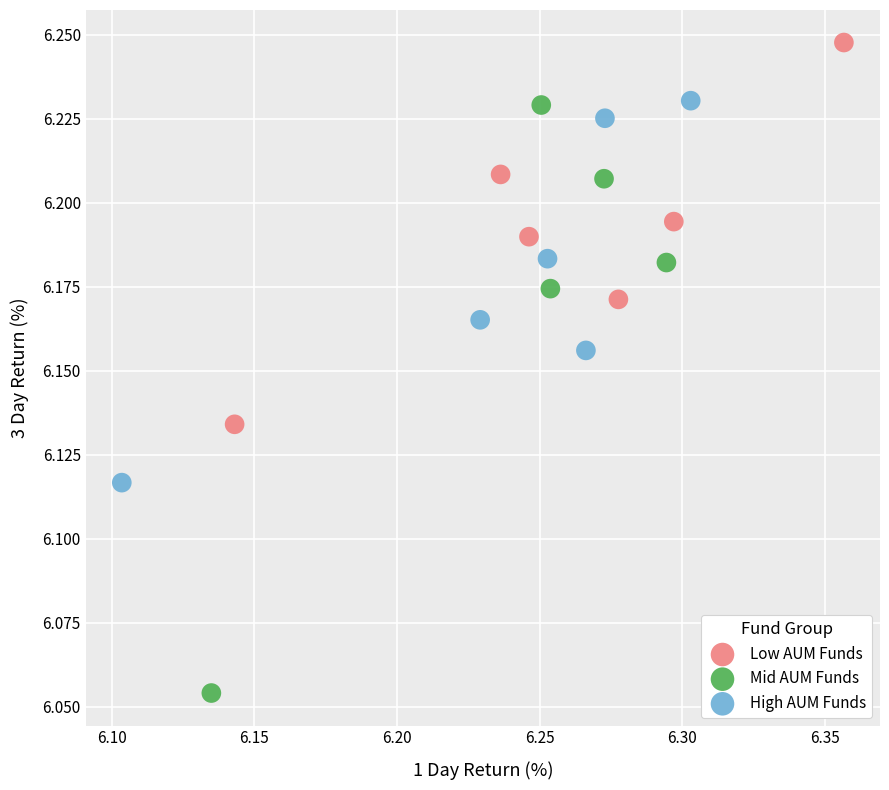

What are all the series names shown in the legend?

Low AUM Funds, Mid AUM Funds, High AUM Funds